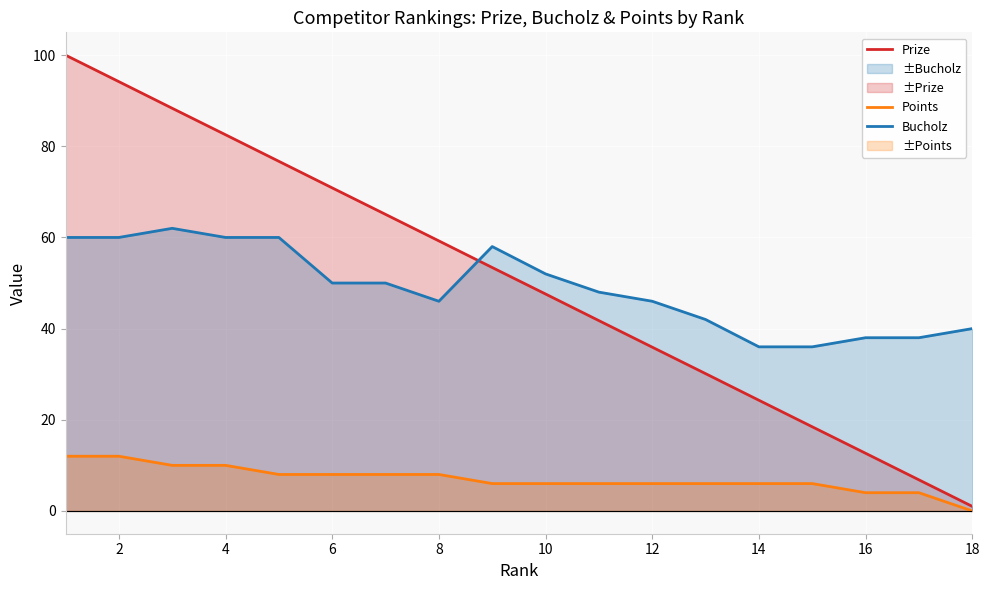

What value does the Prize series have at 14?

24.3